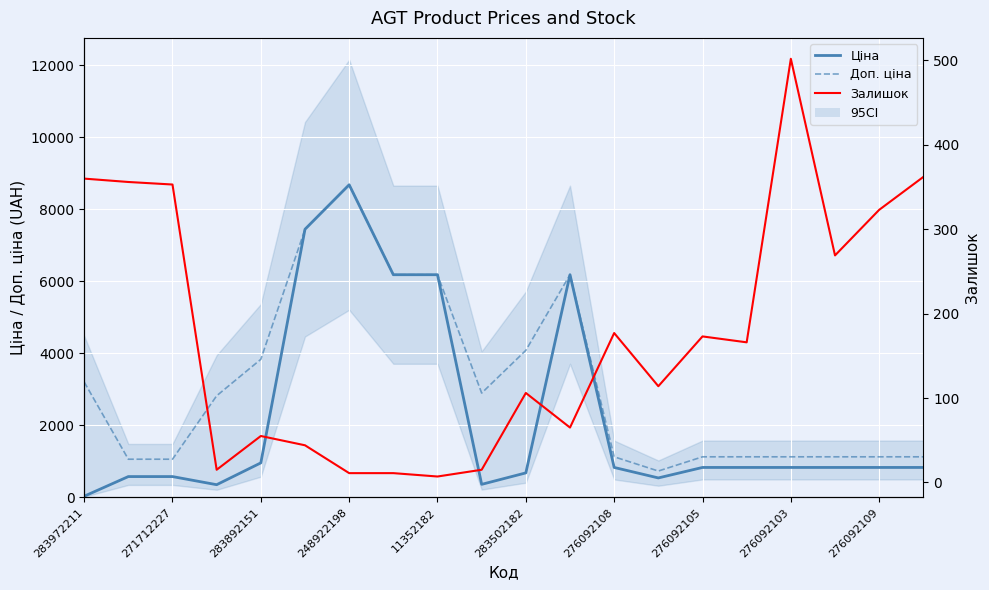

True or false: Доп. ціна has a value of 286.2 at 276092108.

False